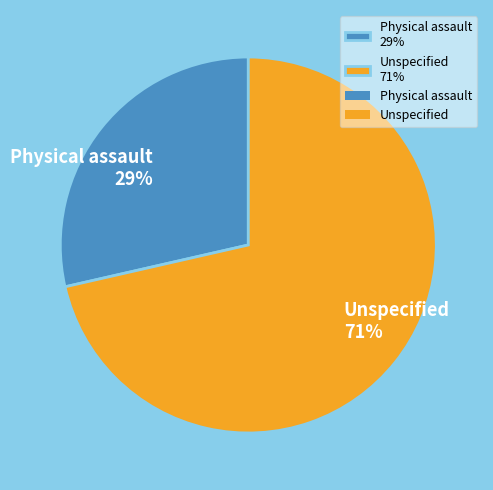

Do Unspecified and Physical assault together represent more than half of the pie?

Yes